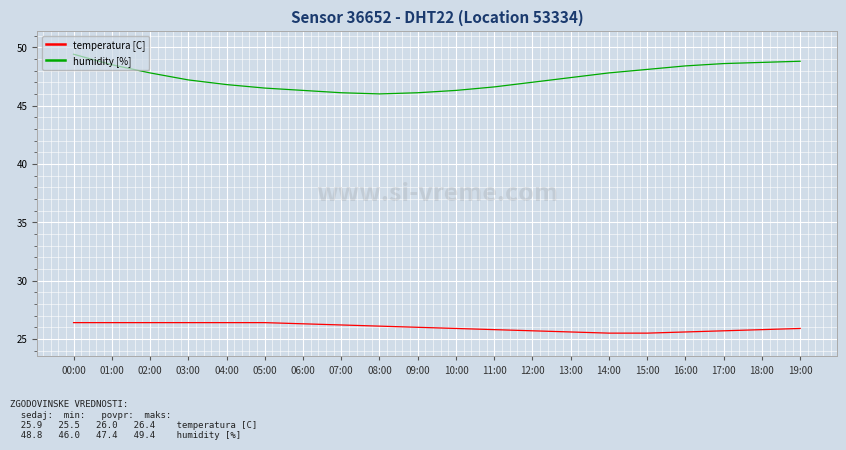

What is the difference between the highest and lowest values at 13:00?

21.8